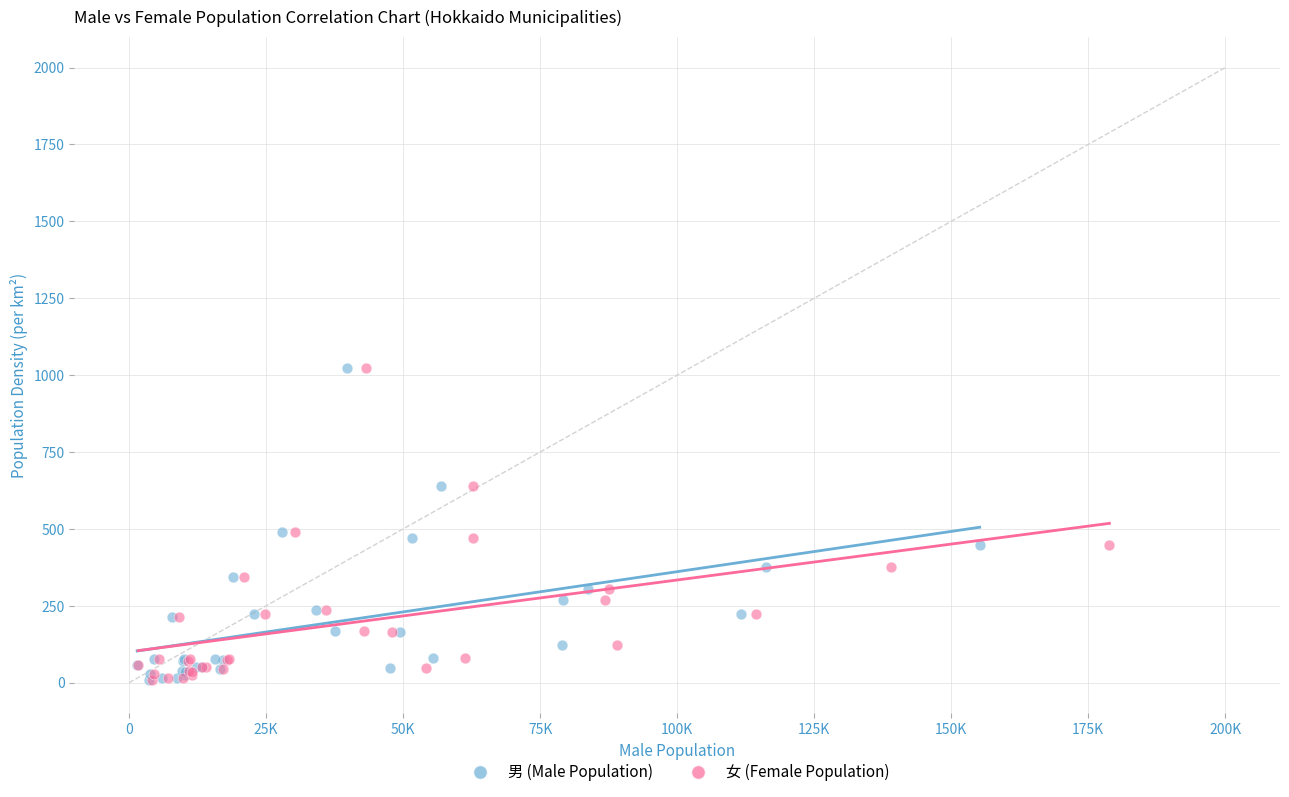

What are all the series names shown in the legend?

男 (Male Population), 女 (Female Population)